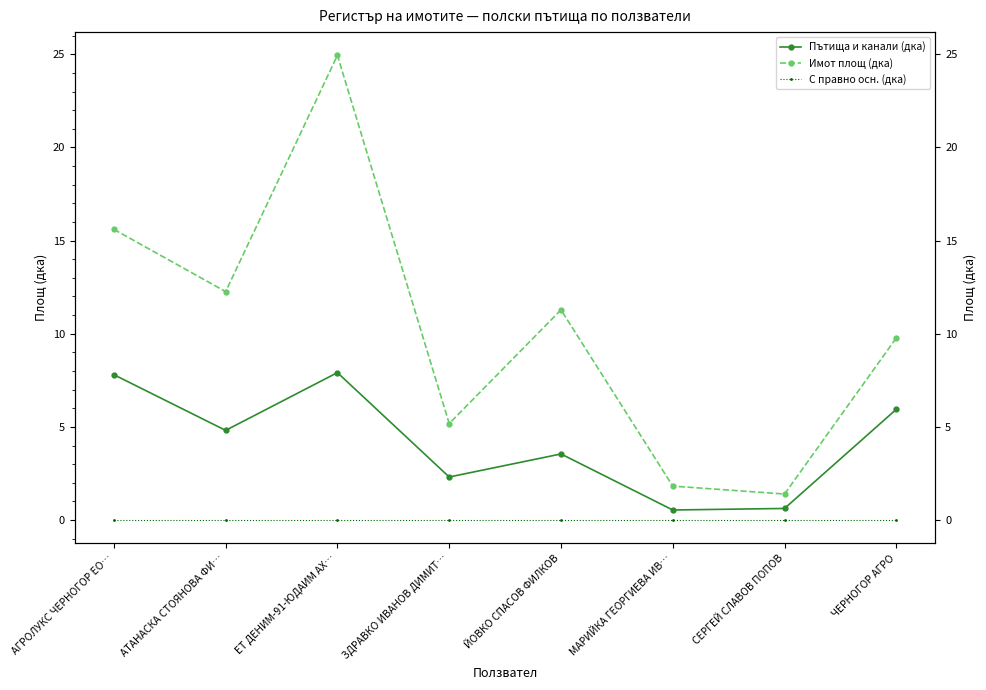

True or false: Пътища и канали (дка) and Имот площ (дка) cross at least once.

False